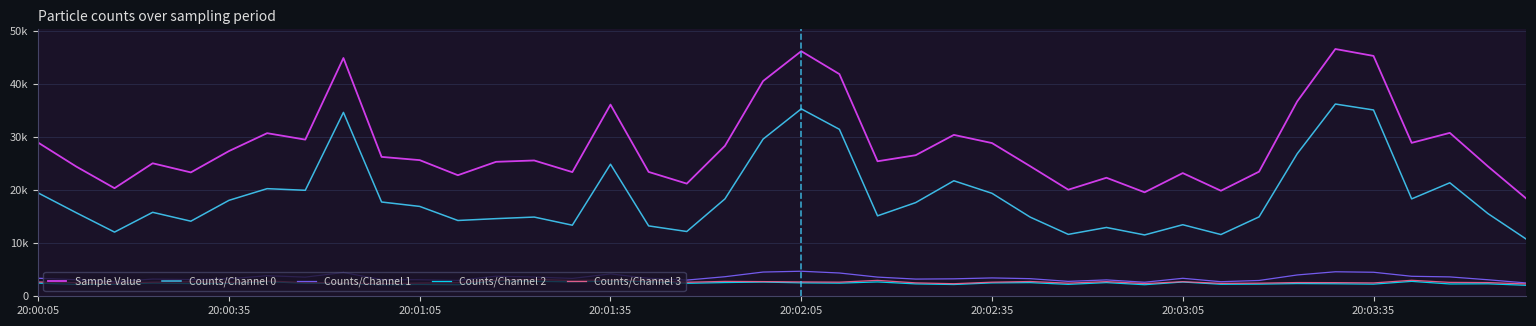

What is the greatest value displayed?

46568